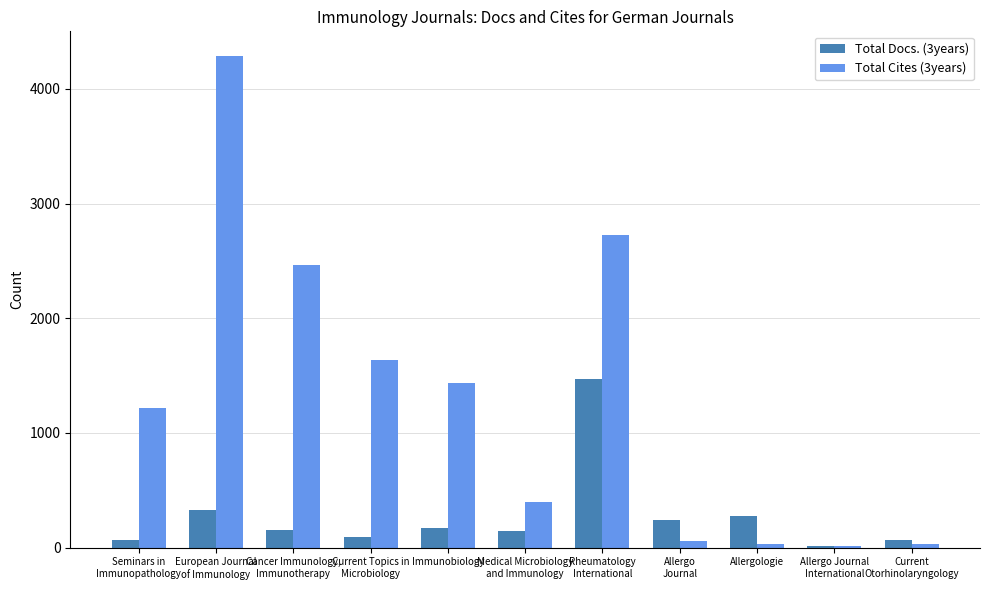

What is the highest value of the Total Docs. (3years) series?

1472